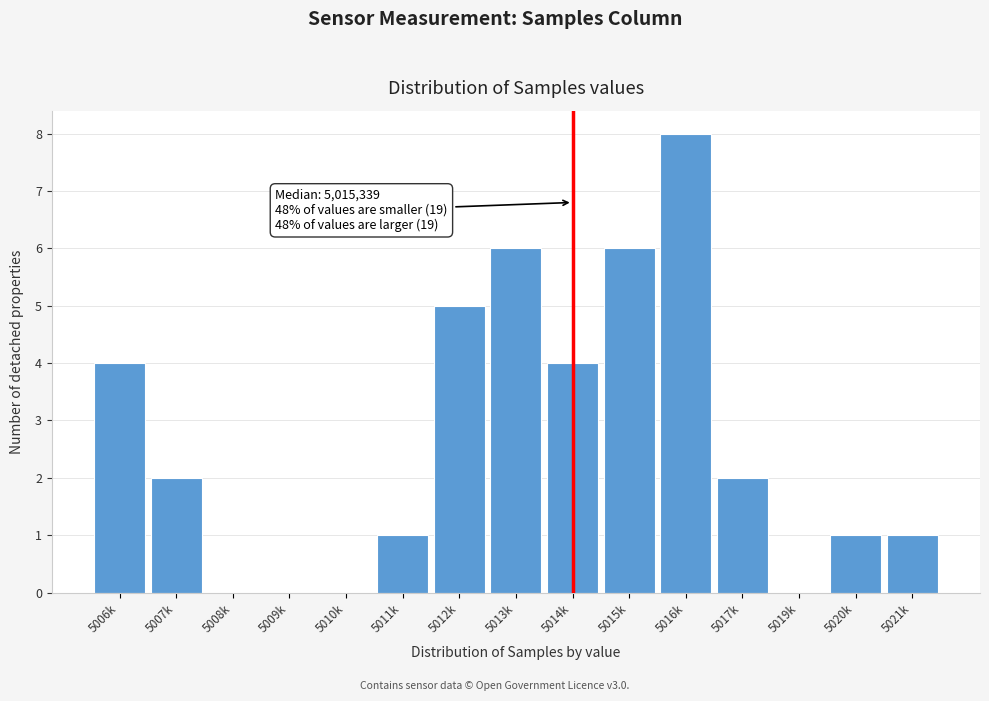

Reading left to right, extract all data points from this chart.

5006k=4	5007k=2	5008k=0	5009k=0	5010k=0	5011k=1	5012k=5	5013k=6	5014k=4	5015k=6	5016k=8	5017k=2	5019k=0	5020k=1	5021k=1